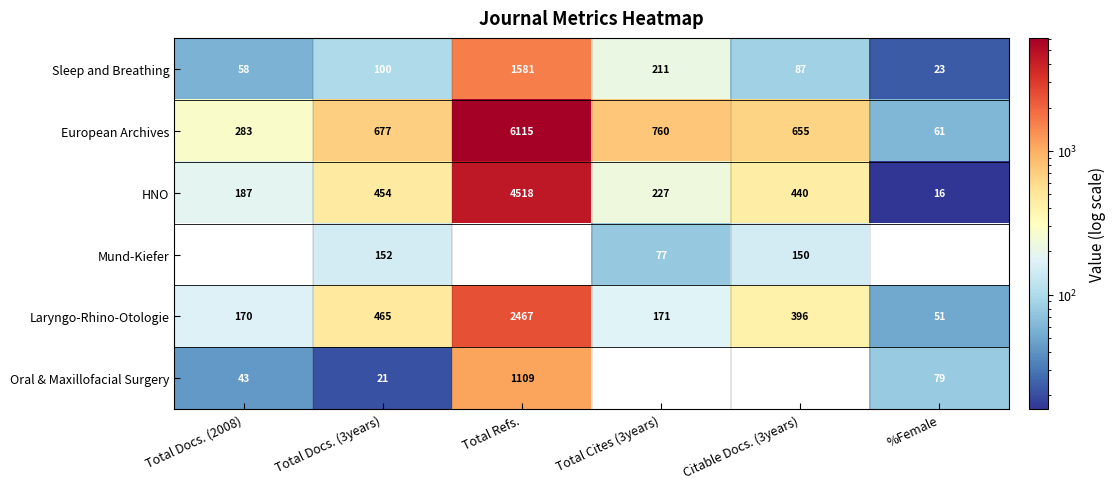

Count the number of categories in the chart.

6